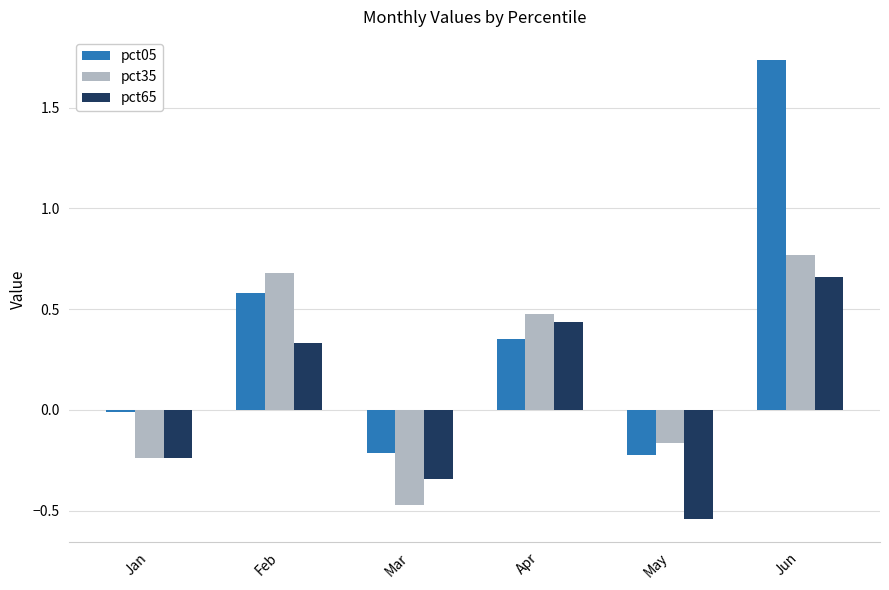

Where is pct35 nearest to the value 0?

May